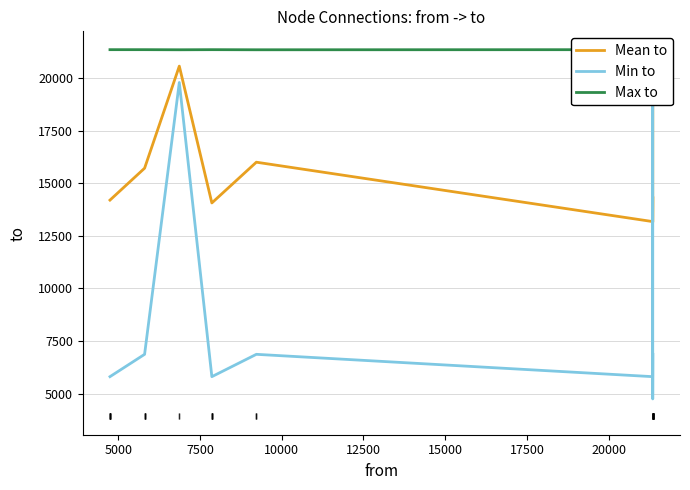

Which series has the widest spread of values?

Min to